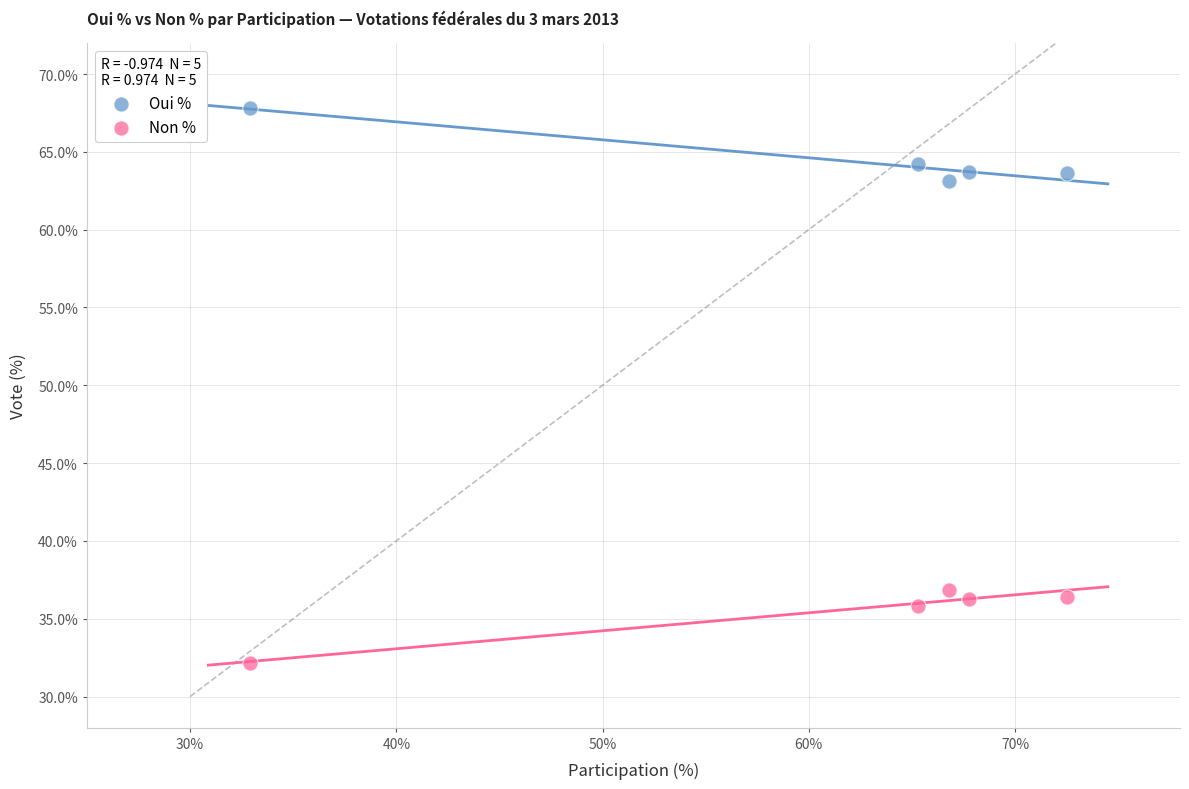

Which series reaches the minimum Y coordinate?

Non %